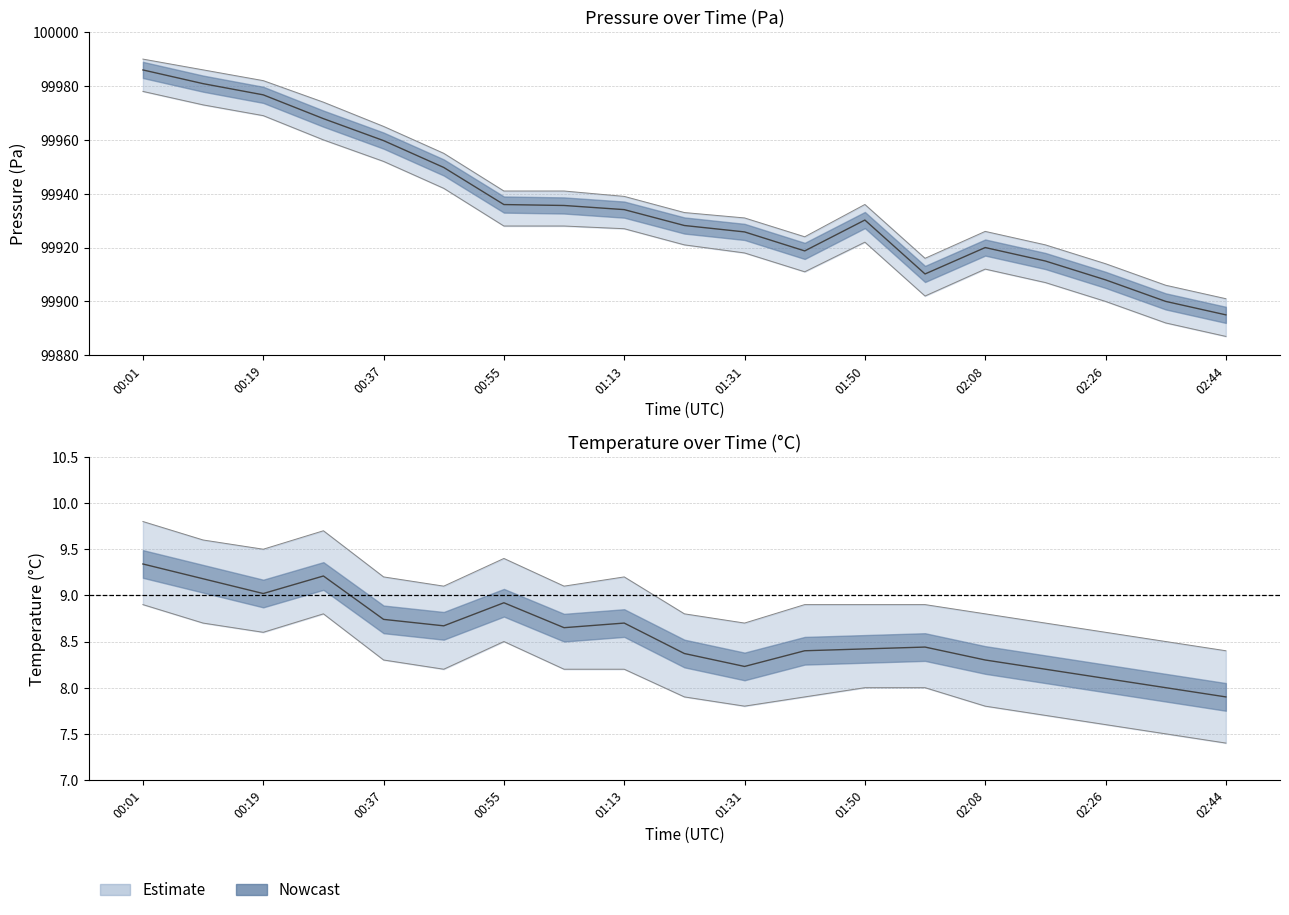

What is the sum of the temperature values at 01:13 and 02:26?

16.8